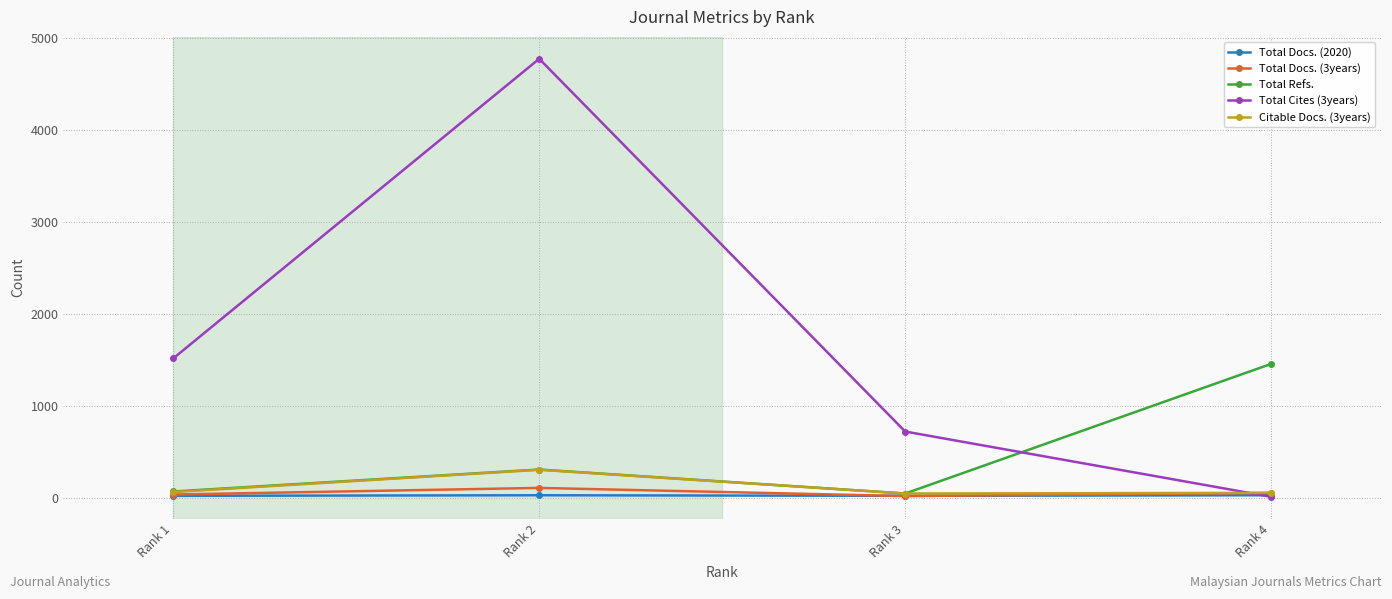

How many lines are shown in the chart?

5